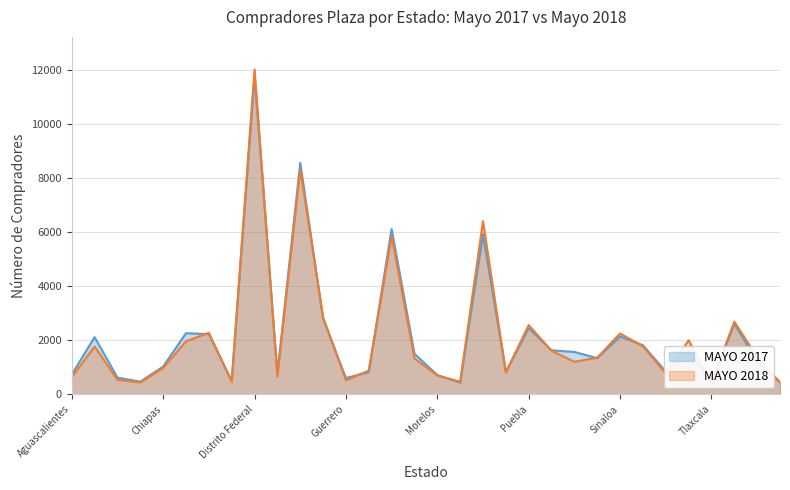

Where do MAYO 2018 and MAYO 2017 first cross each other?

Chihuahua and Coahuila